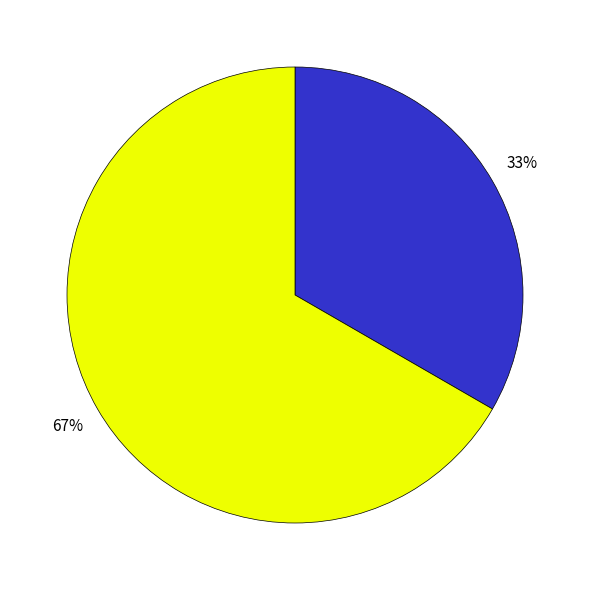

To the nearest percent, what is the average slice percentage?

50%